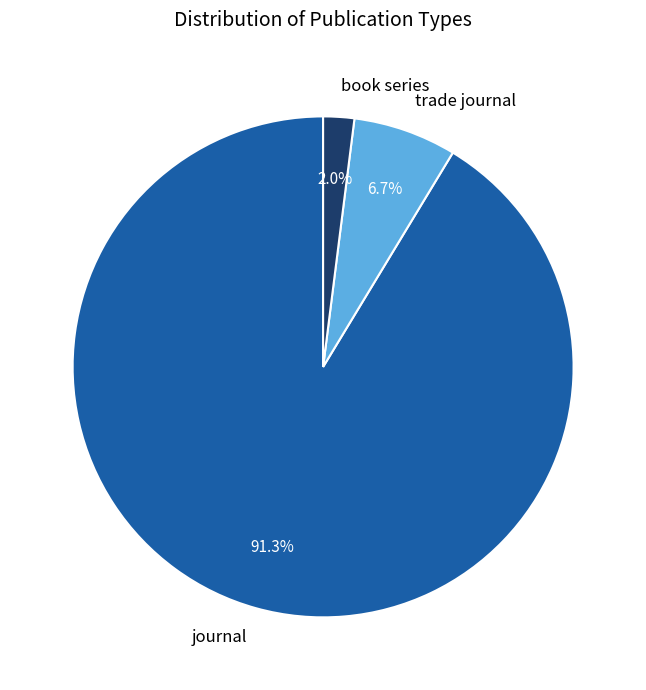

Rank the categories by value from lowest to highest.

book series, trade journal, journal